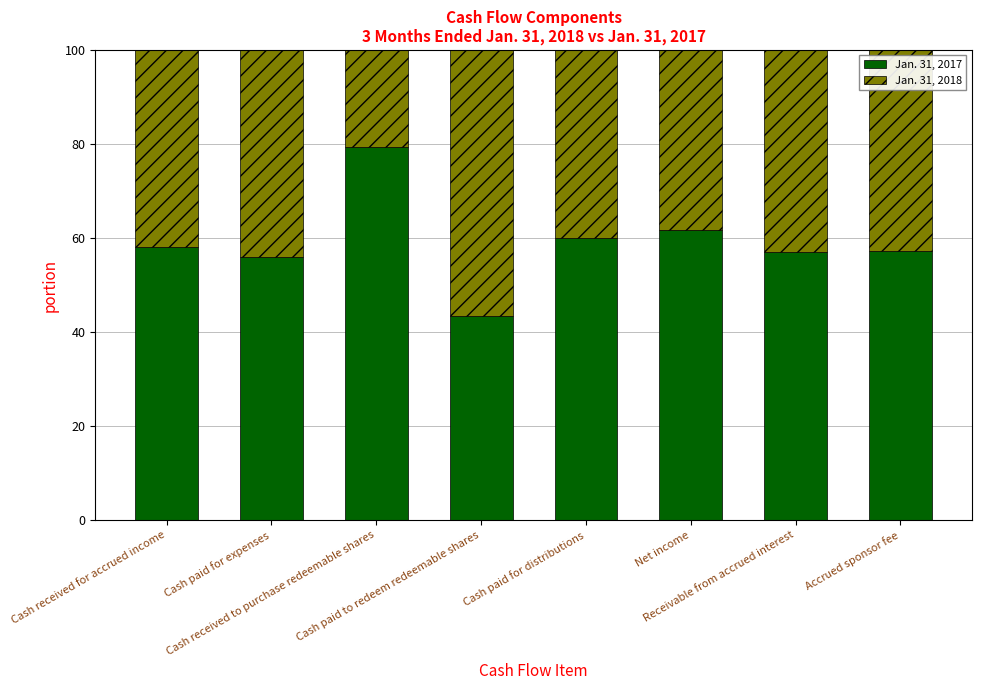

What is the difference between the maximum and minimum values in the Jan. 31, 2017 series?

35.9